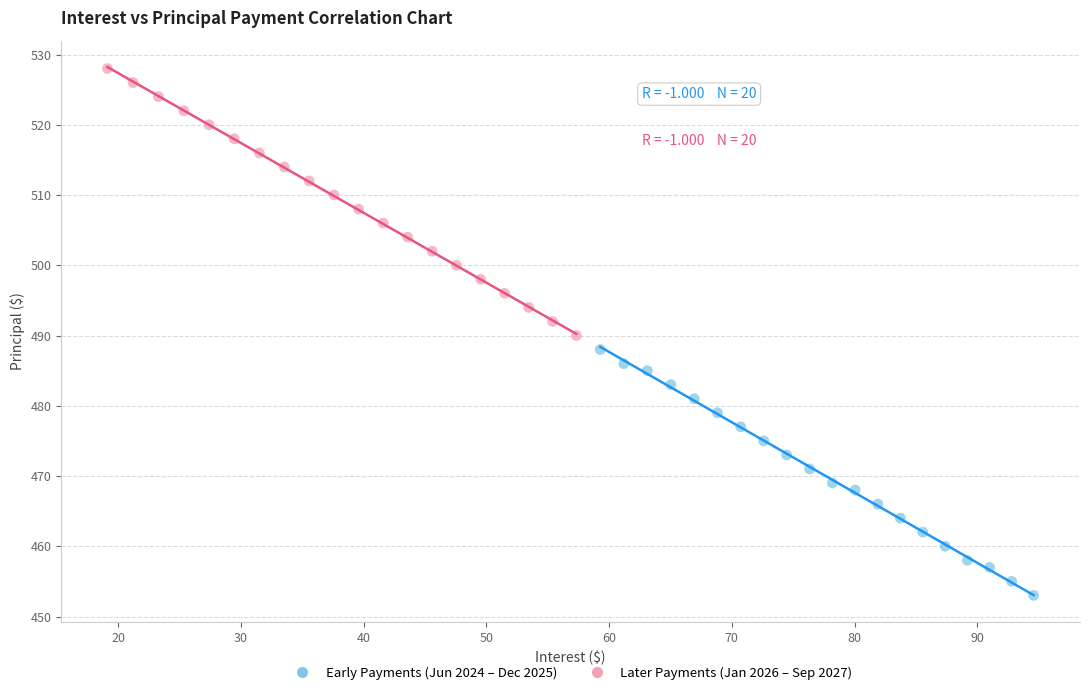

Which series contains the highest Y value?

Later Payments (Jan 2026 – Sep 2027)